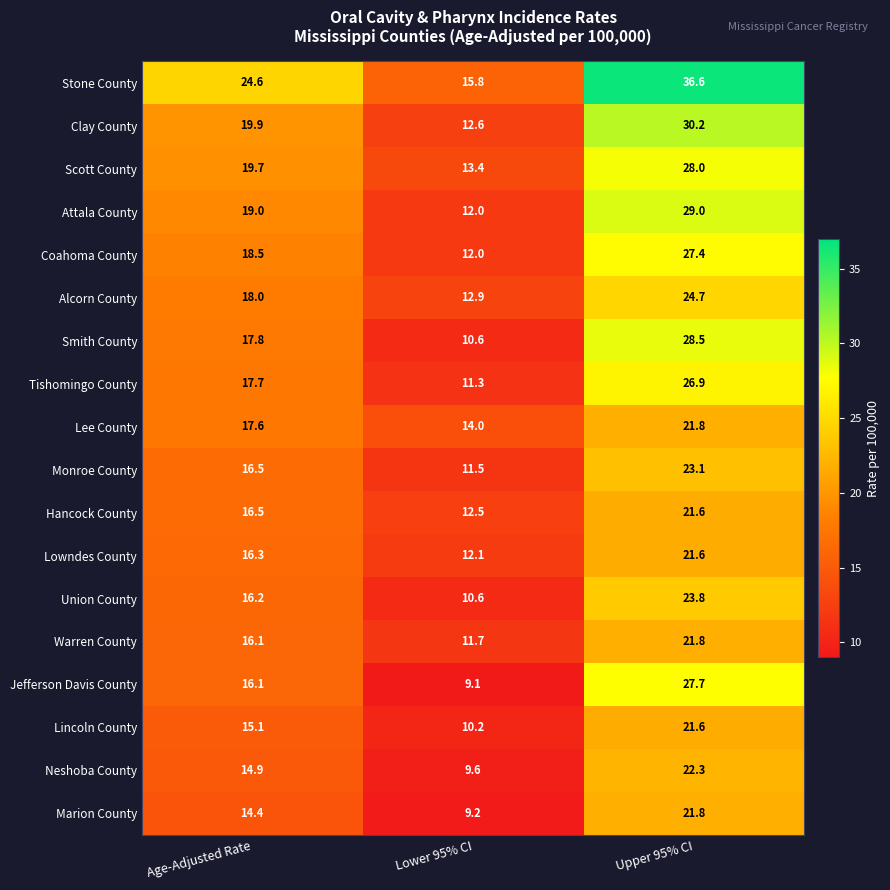

What is the difference between the maximum and minimum values in the Coahoma County series?

15.4